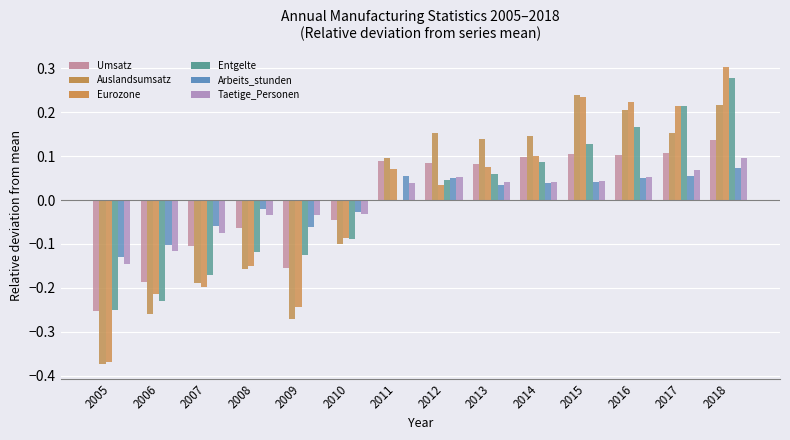

What is the maximum value for Auslandsumsatz?

0.2